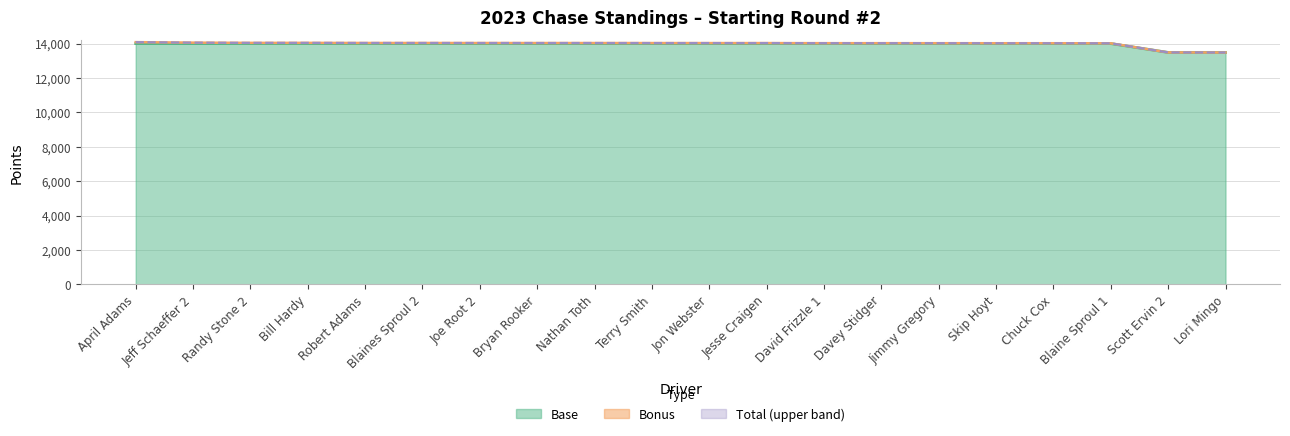

Is it true that Base equals 9785 at Robert Adams?

False